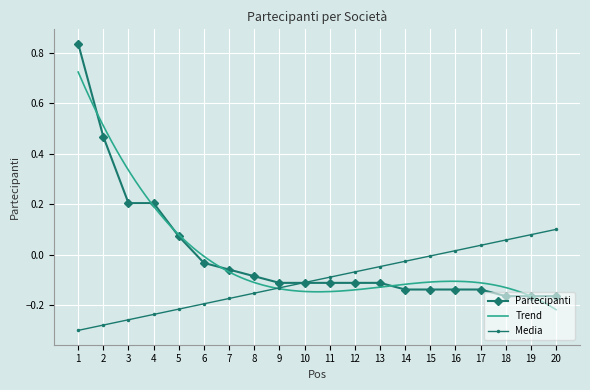

Reading right to left, transcribe all the data shown in this chart.

-0.2	-0.2	-0.2	-0.1	-0.1	-0.1	-0.1	-0.1	-0.1	-0.1	-0.1	-0.1	-0.1	-0.1	-0.0	0.1	0.2	0.2	0.5	0.8